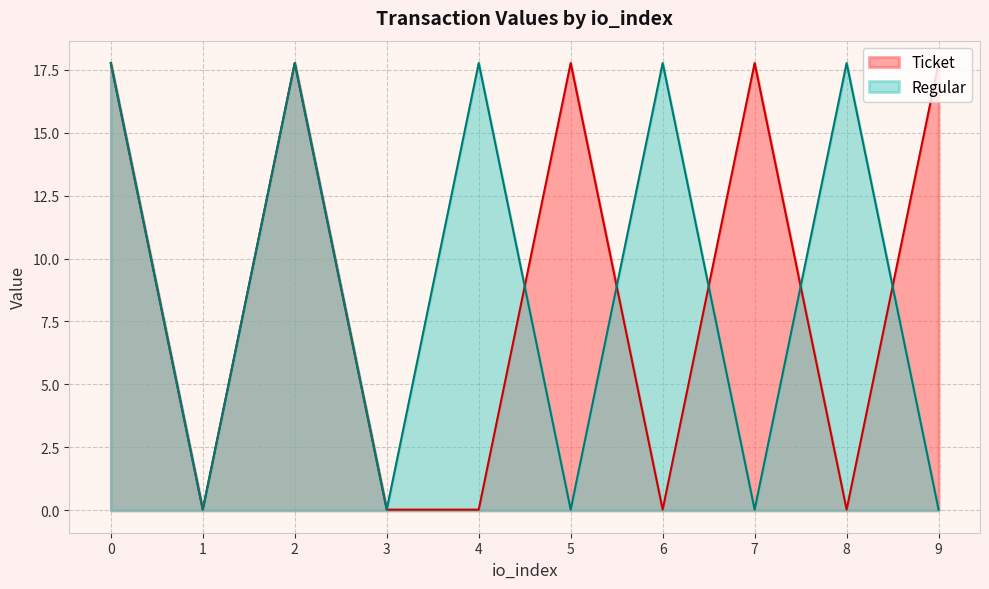

Does the chart have visible grid lines?

Yes